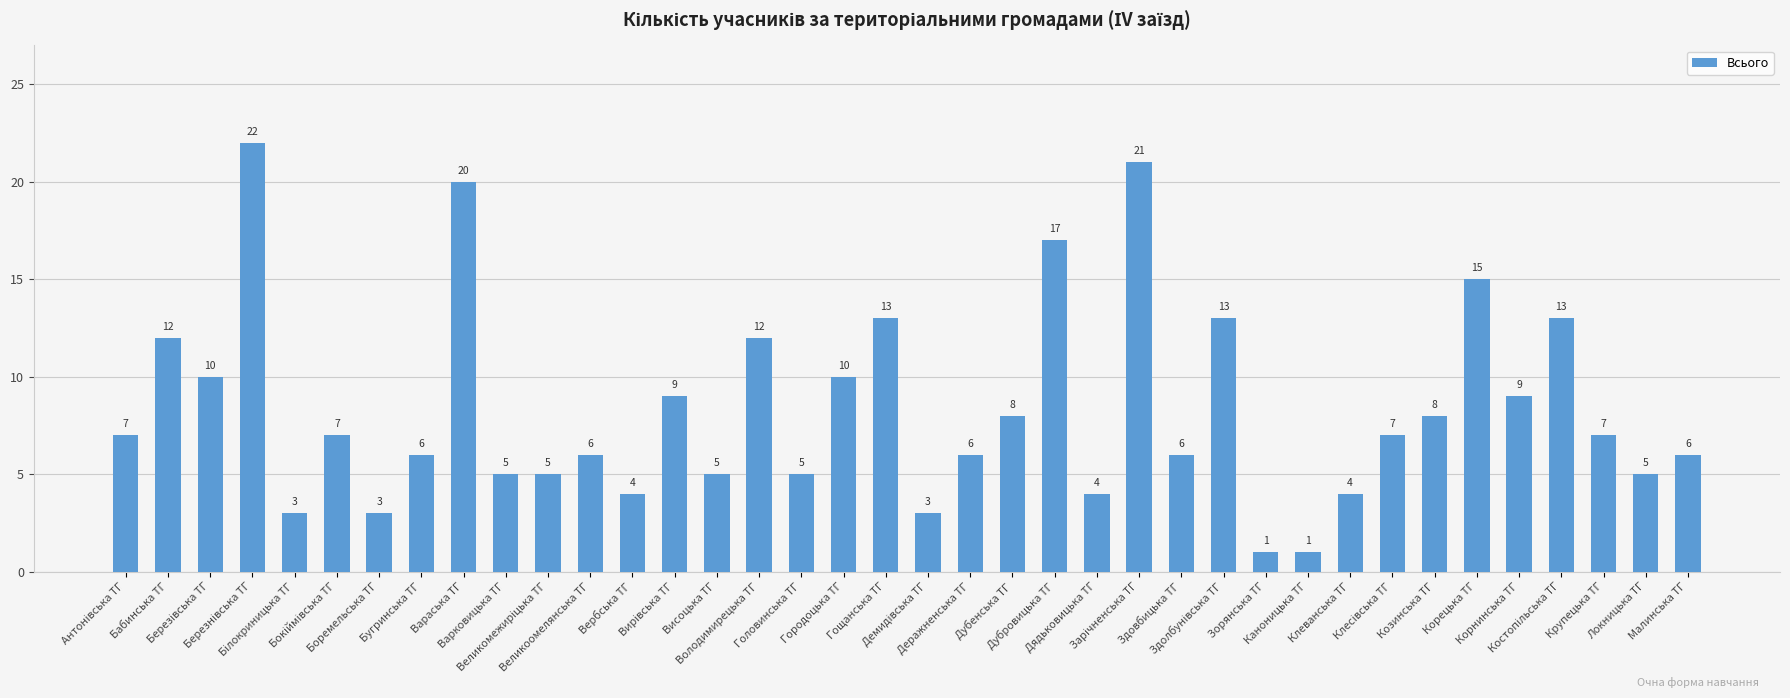

What is the value of the 3rd bar from the left?

10